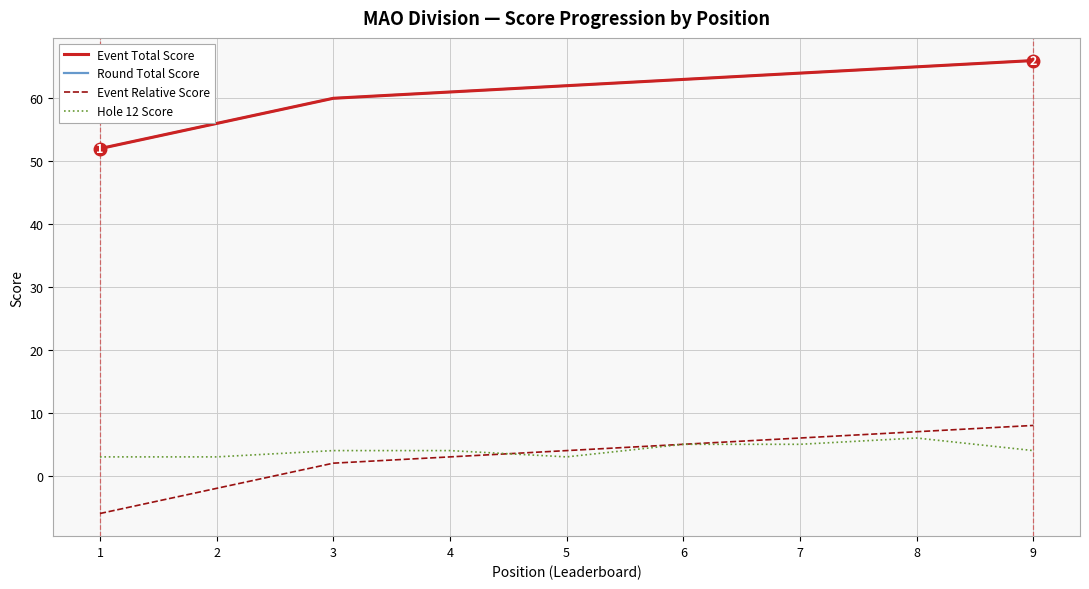

What is the value of the Event Relative Score point at the 2nd from the left?

-2